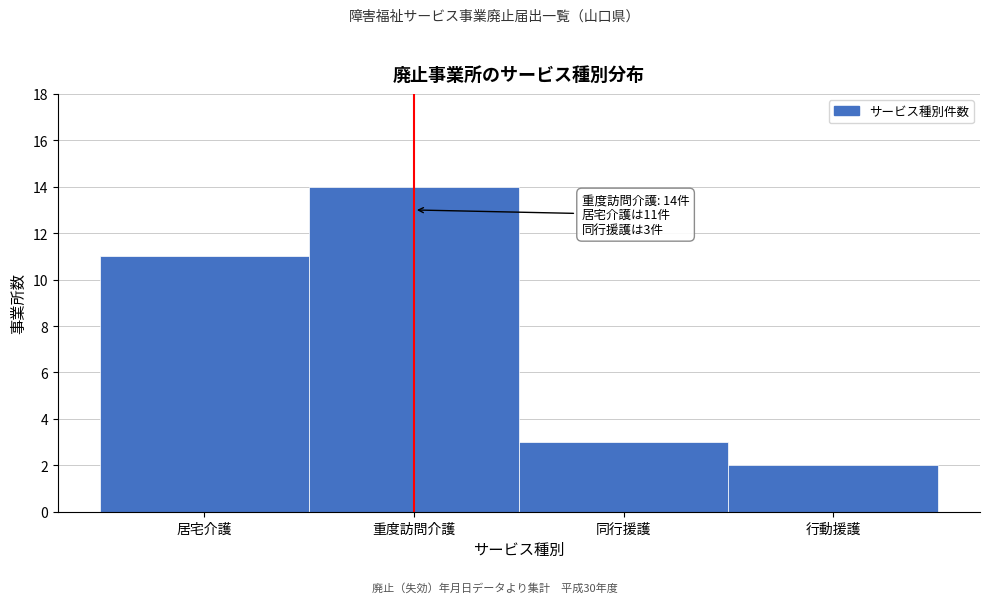

Reading left to right, list all the values displayed in this chart.

11	14	3	2